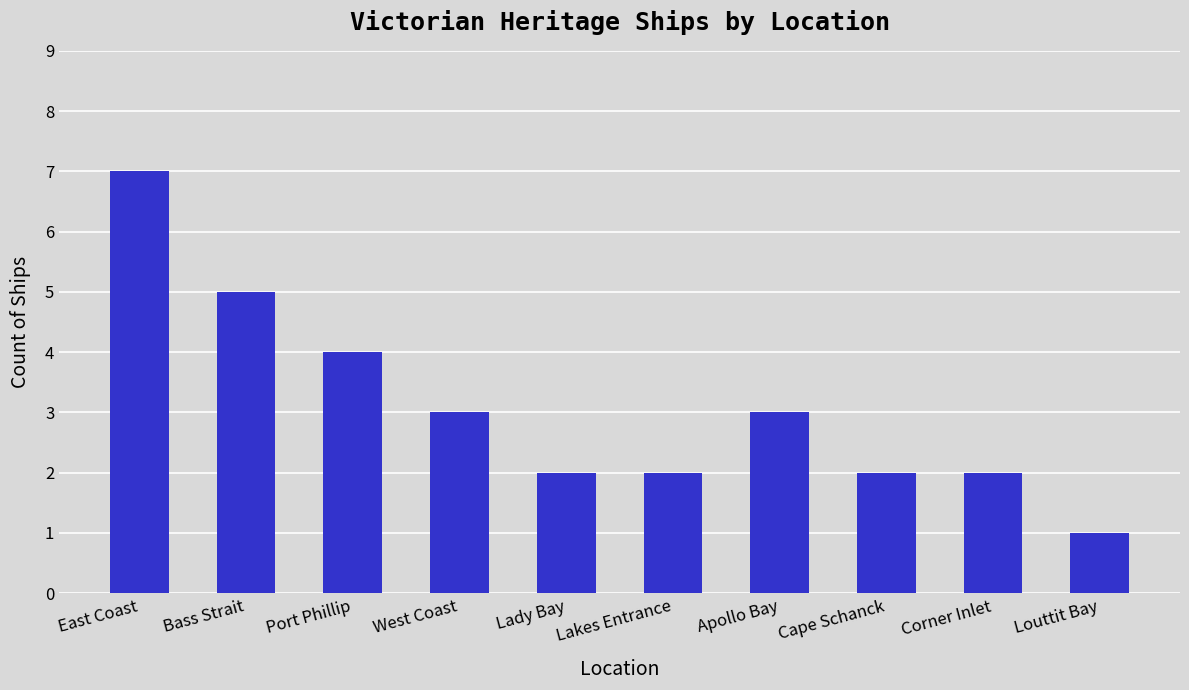

True or false: the data shows 4 at Port Phillip.

True